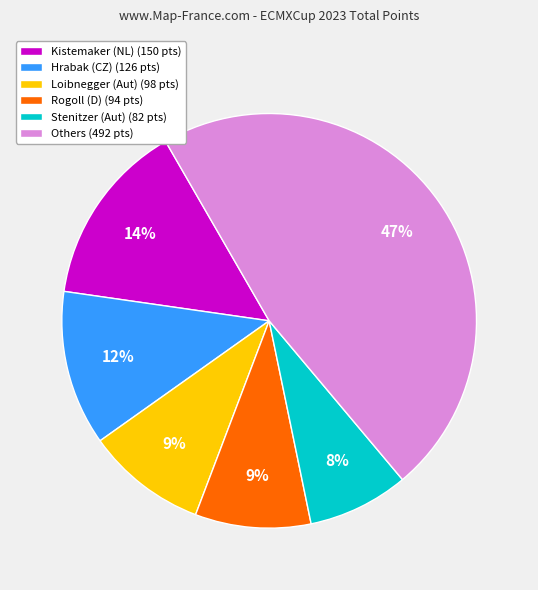

To the nearest percent, what is the difference between the Rogoll (D) (94 pts) and Others (492 pts) slice percentages?

38%